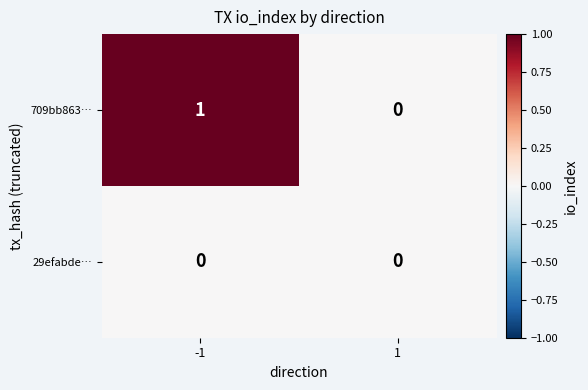

Reading left to right, transcribe all the data shown in this chart.

709bb863…: 1	0
29efabde…: 0	0